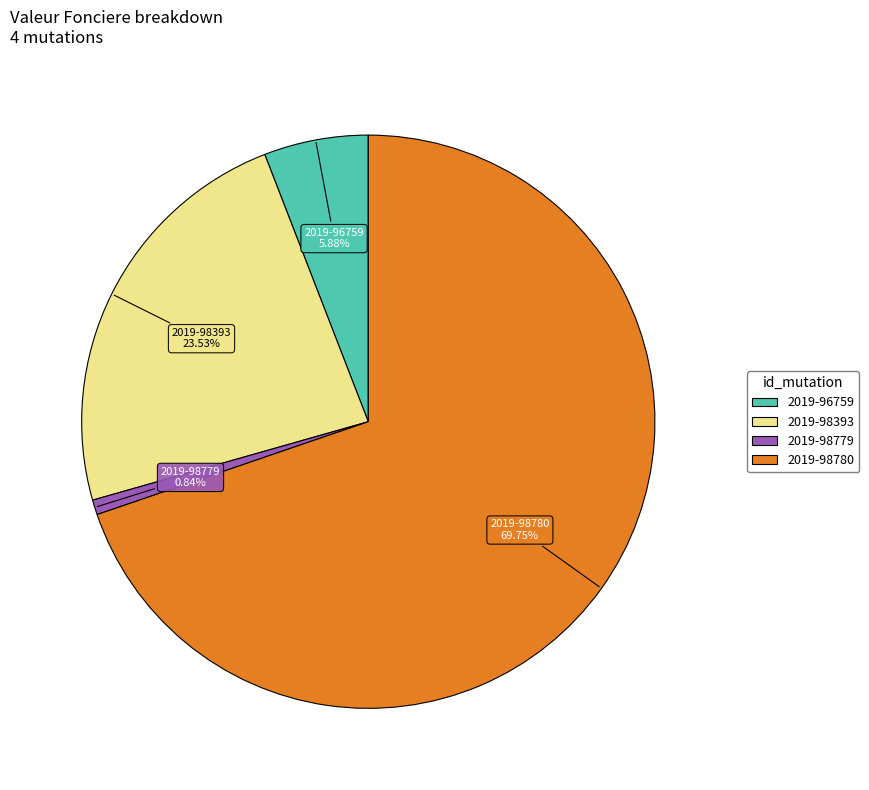

Does 2019-98393 account for over 50% of the chart?

No